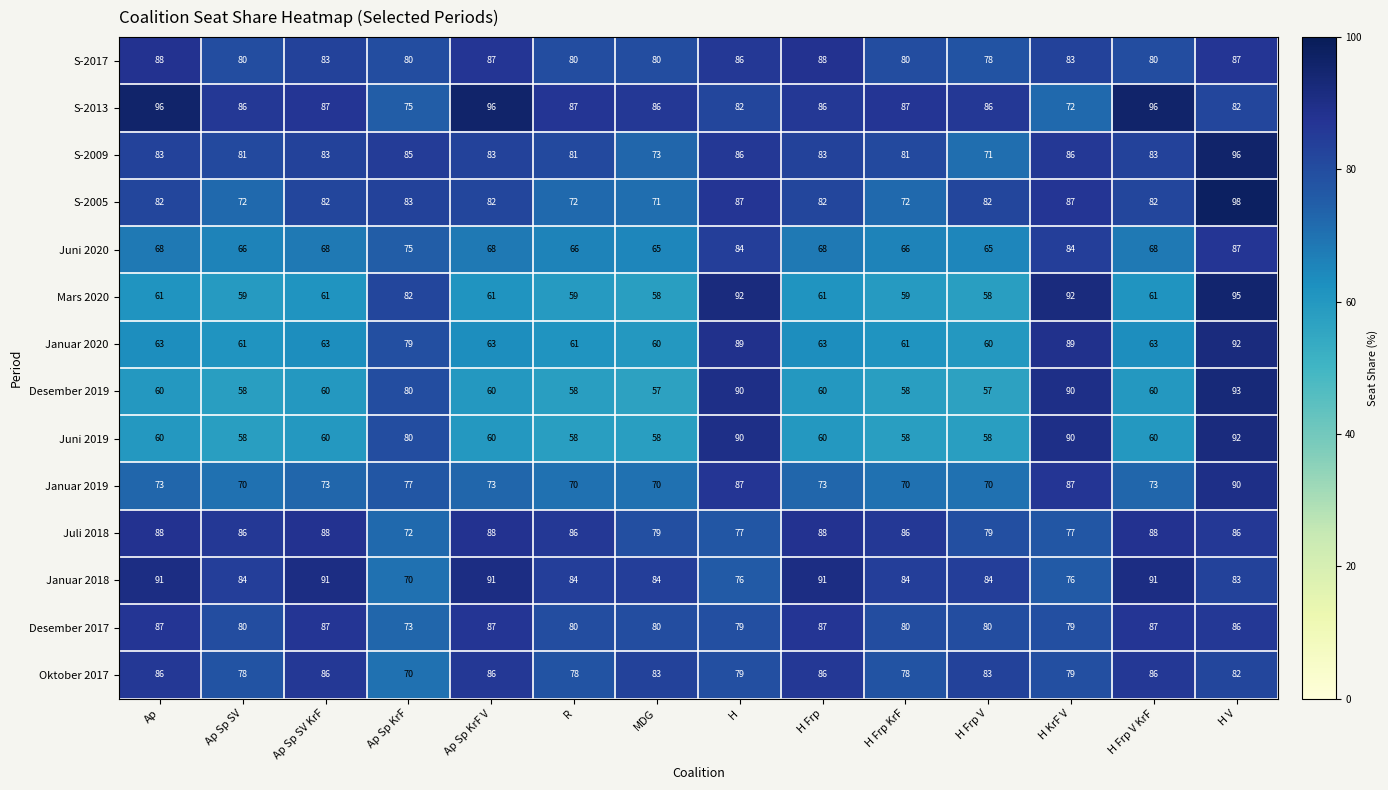

Which series has the largest range (max minus min)?

Mars 2020